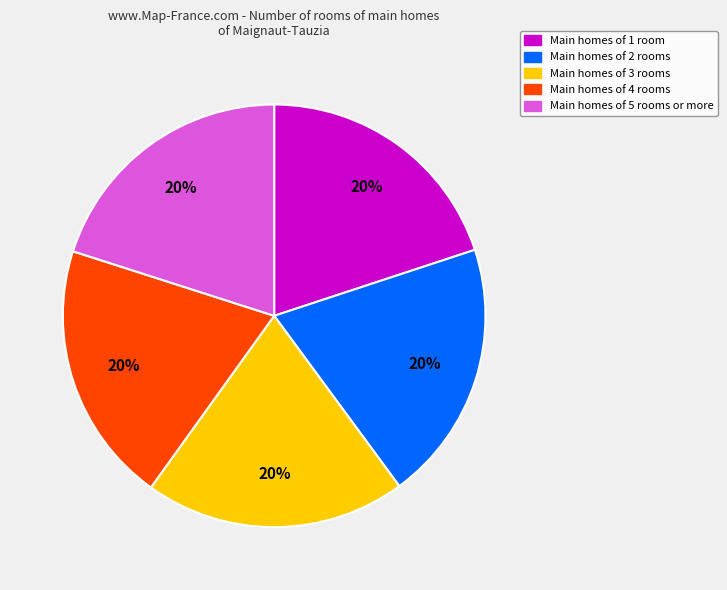

Is it true that Main homes of 5 rooms or more is 20% of the pie?

True